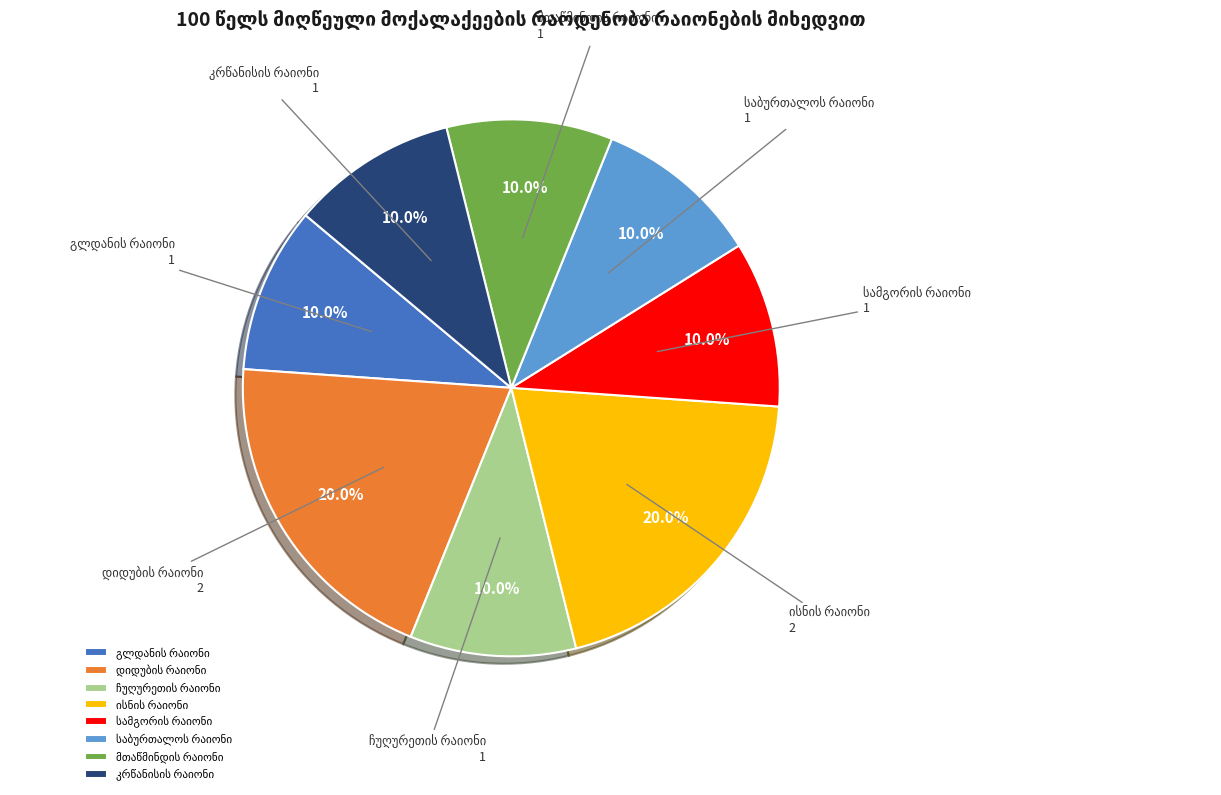

Is there a majority slice in this chart?

No